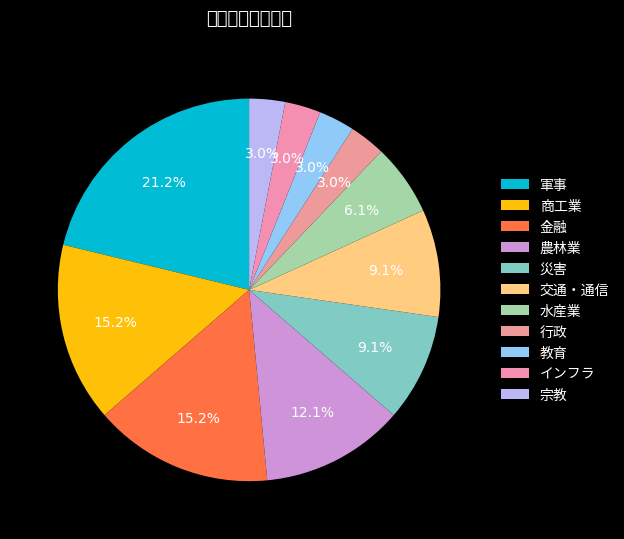

What is the largest slice in the pie chart?

軍事